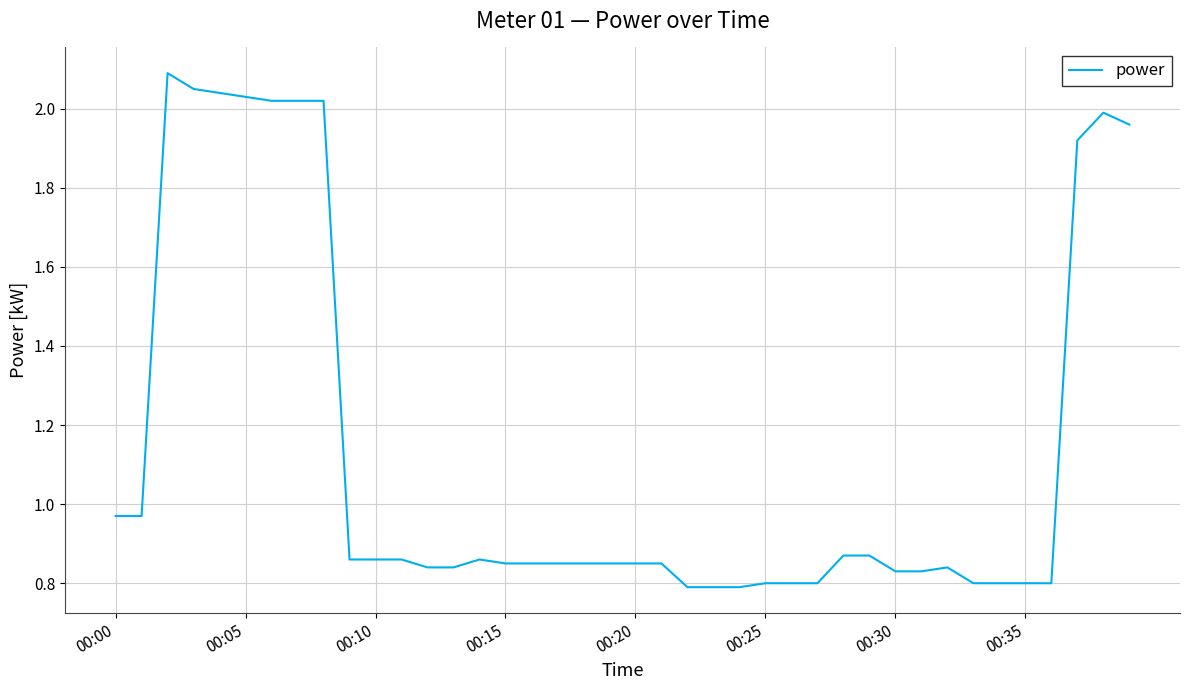

What is the greatest value displayed?

2.1